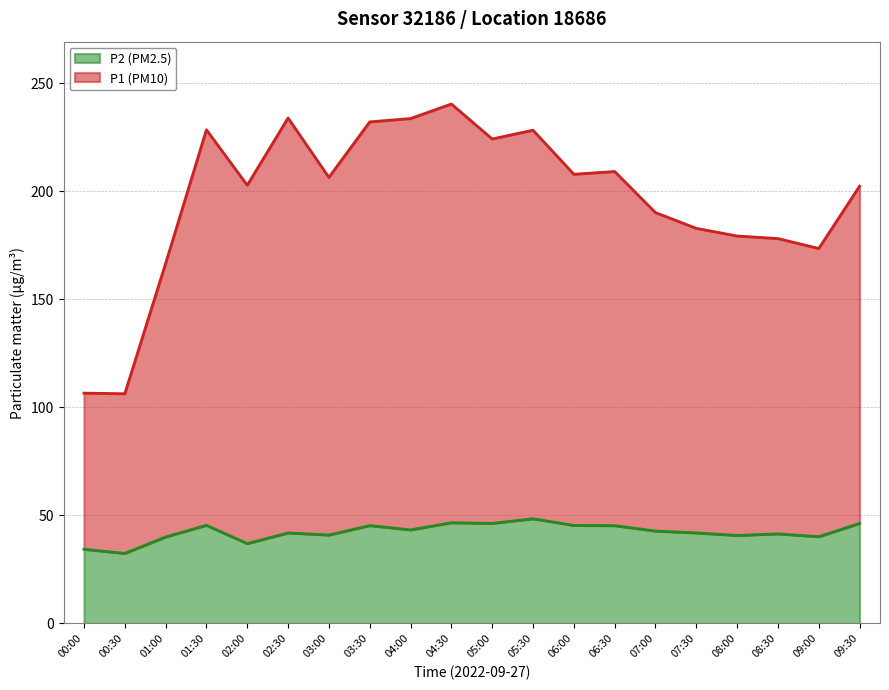

At which label does P1 reach its peak?

04:30